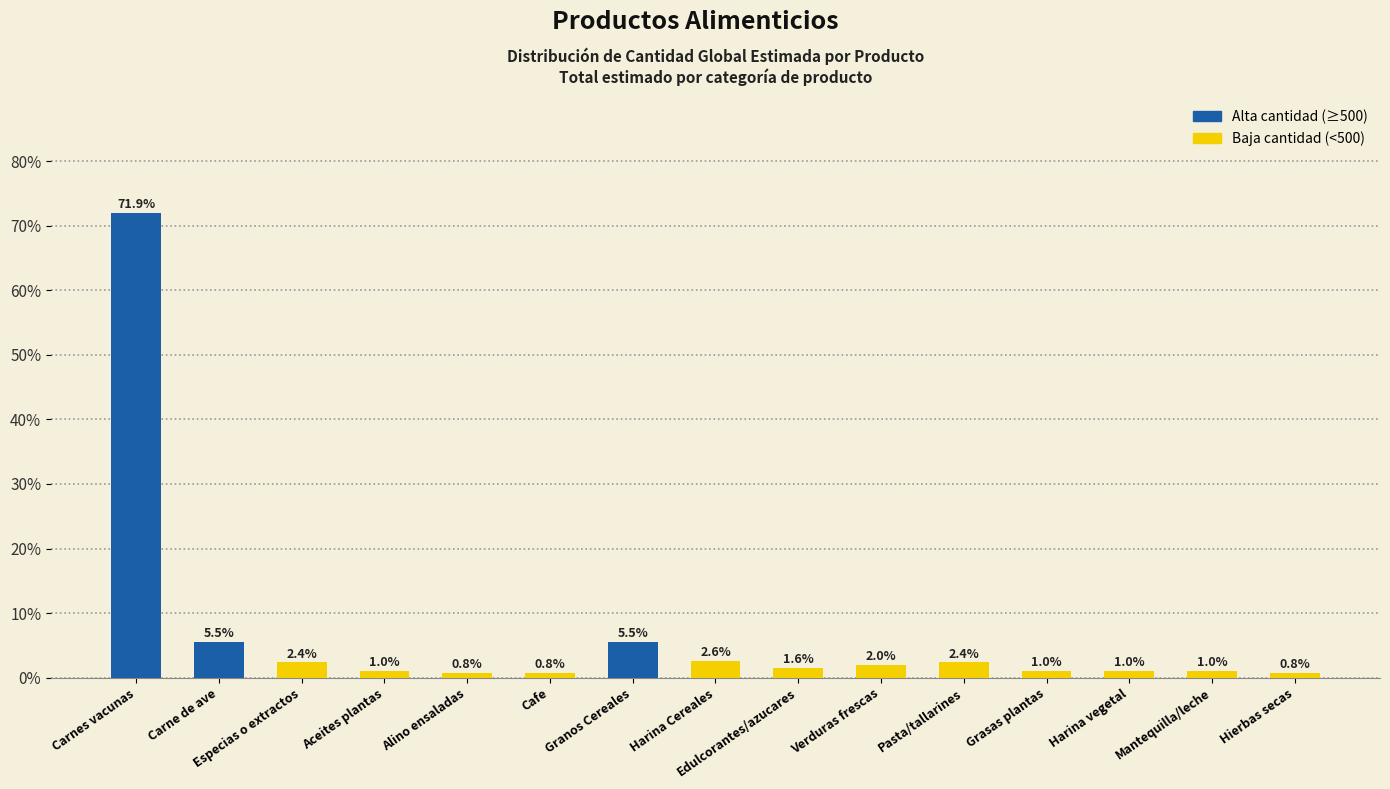

What is the difference between the maximum and minimum values?

71.1